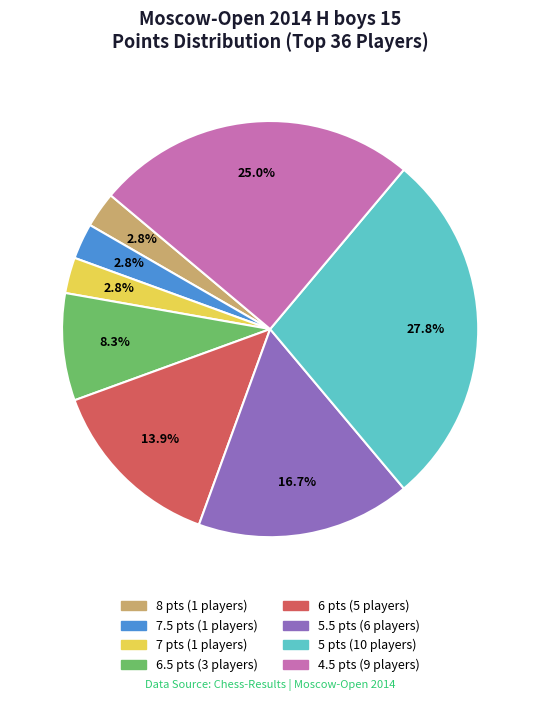

Is there any slice that represents more than half of the pie?

No